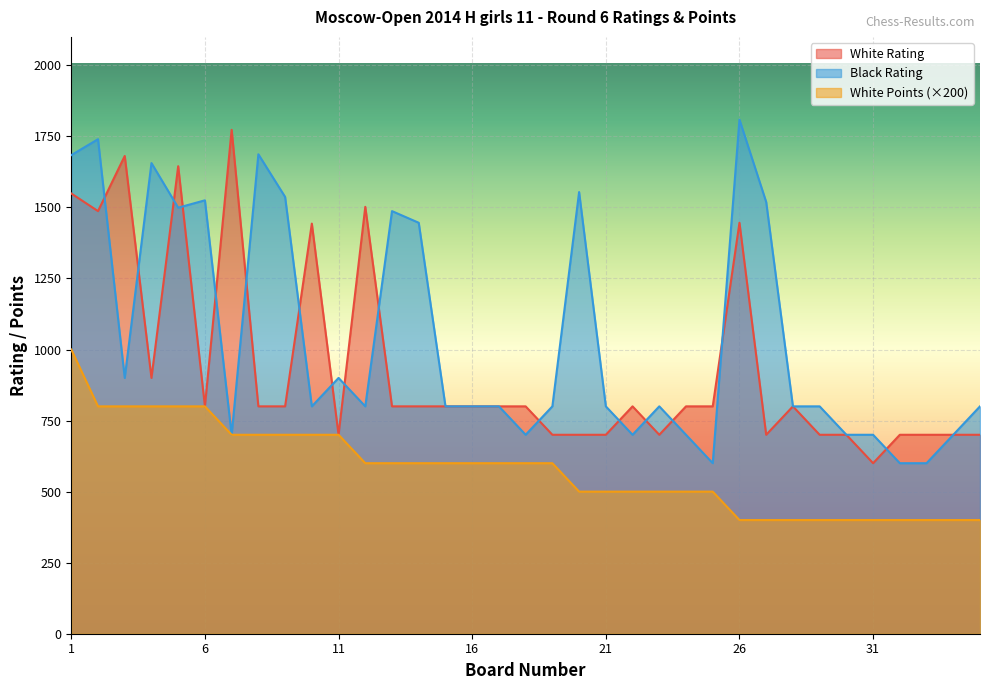

What is the total value across all series at 24?

2000